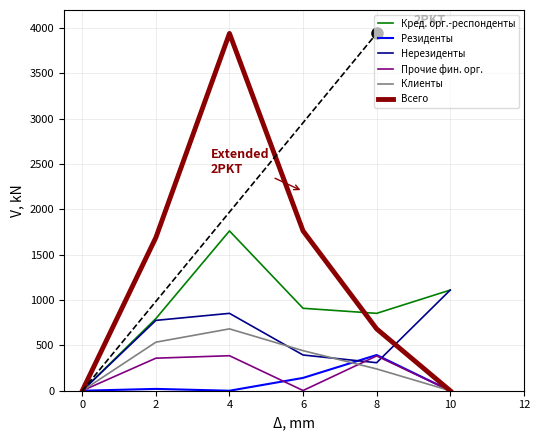

What is the greatest value displayed?

3941.8